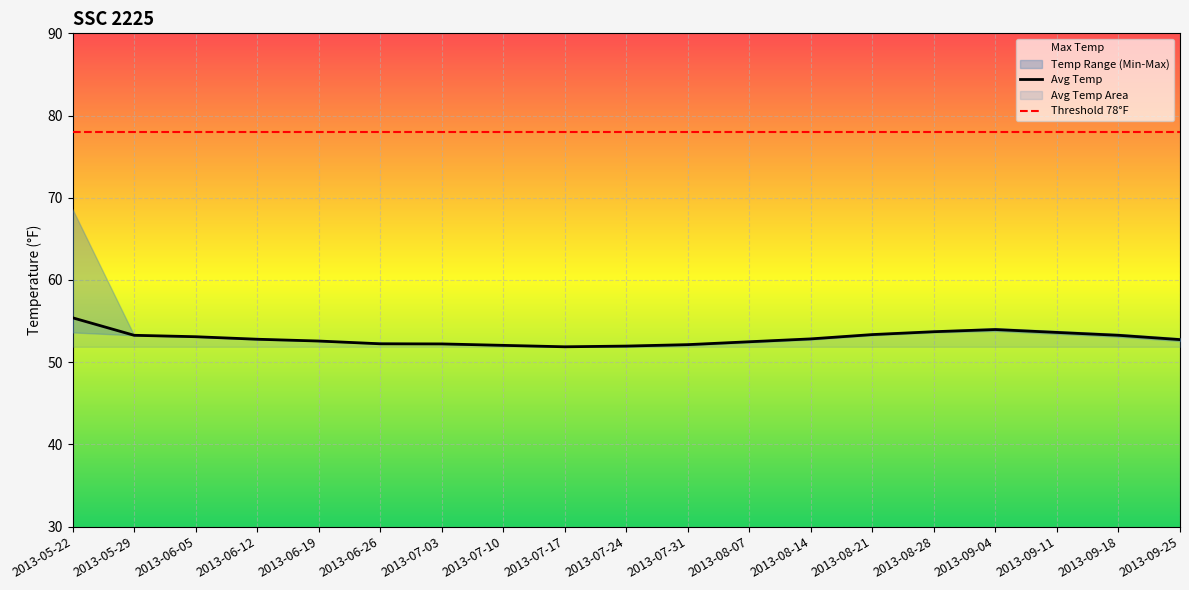

The value of Avg Temp at 2013-06-26 is 52.2. True or false?

True